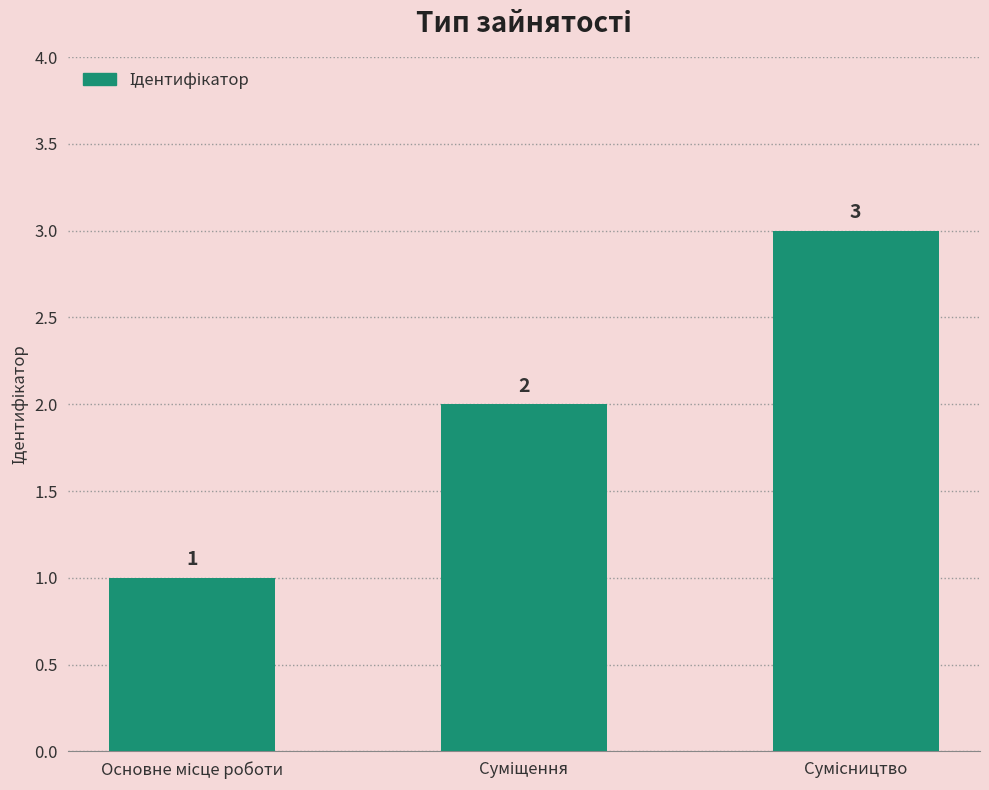

What is the sum of all values?

6